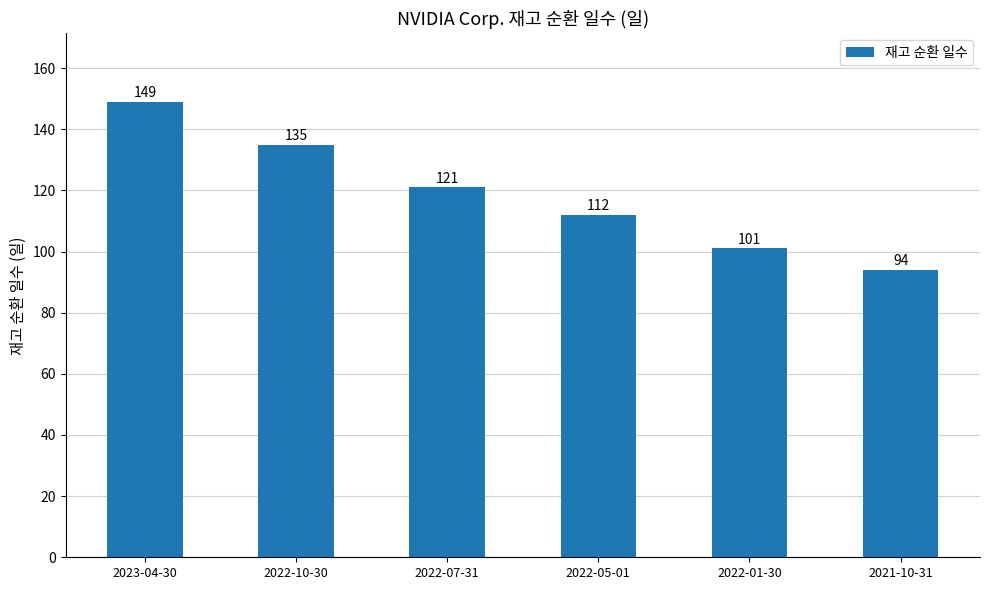

How many data points are less than 121?

3